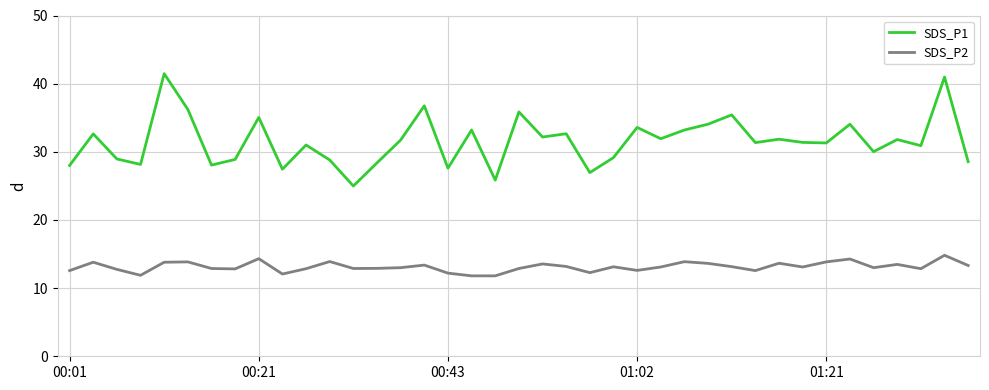

True or false: SDS_P1 and SDS_P2 cross at least once.

False